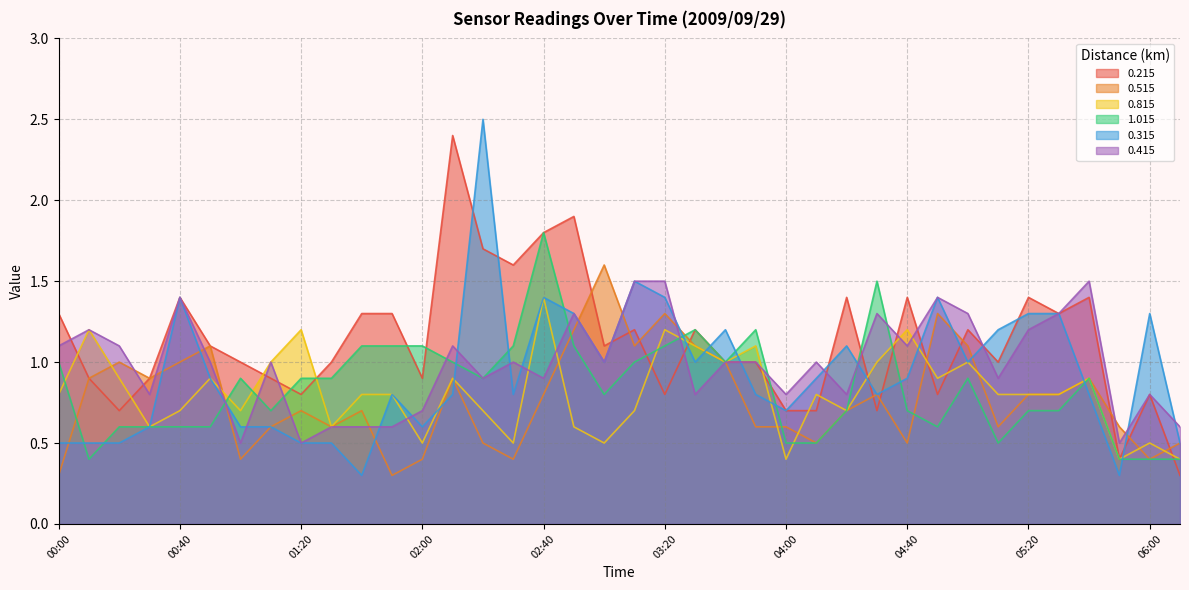

How many categories are shown in the chart?

38